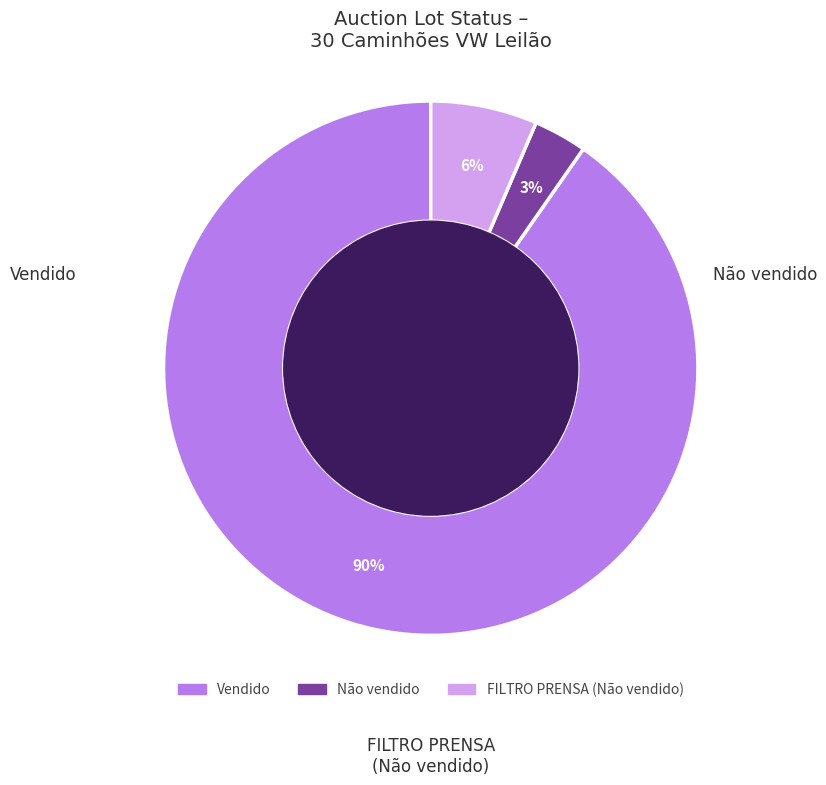

How many segments does this pie chart have?

3